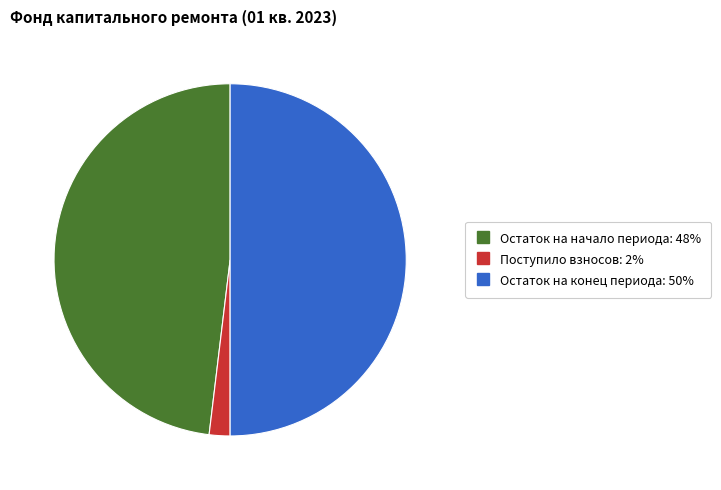

Count the number of slices in the pie.

3